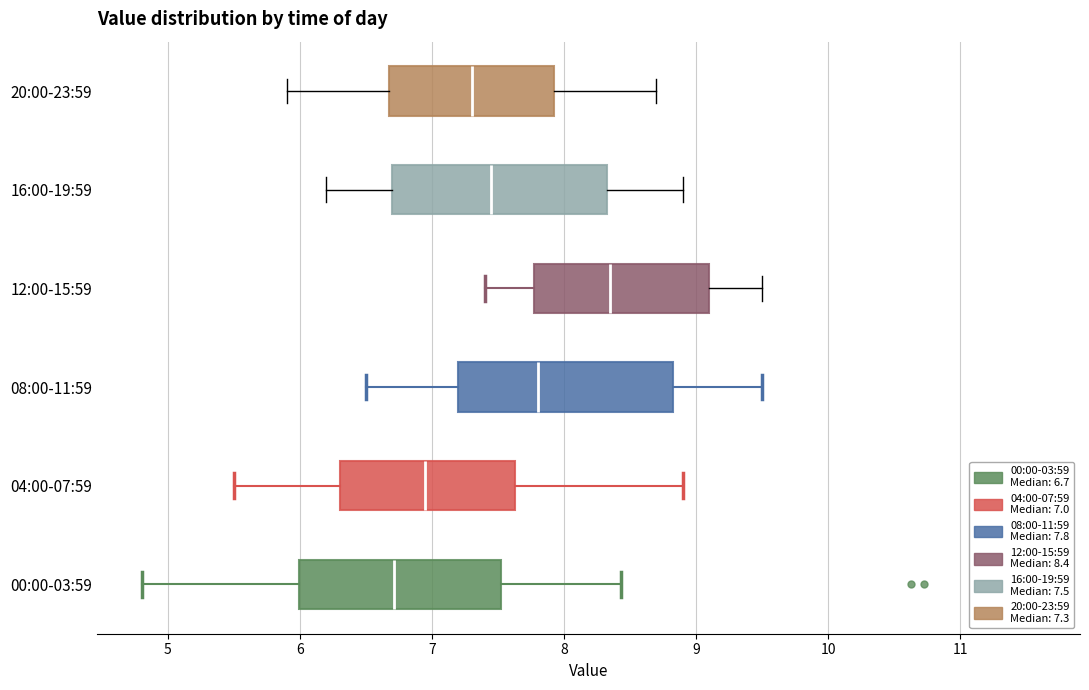

Where does the median line of the box for 20:00-23:59 sit on the x-axis? The values are not printed on the chart, so give them approximately, as read against the axis.

7.3